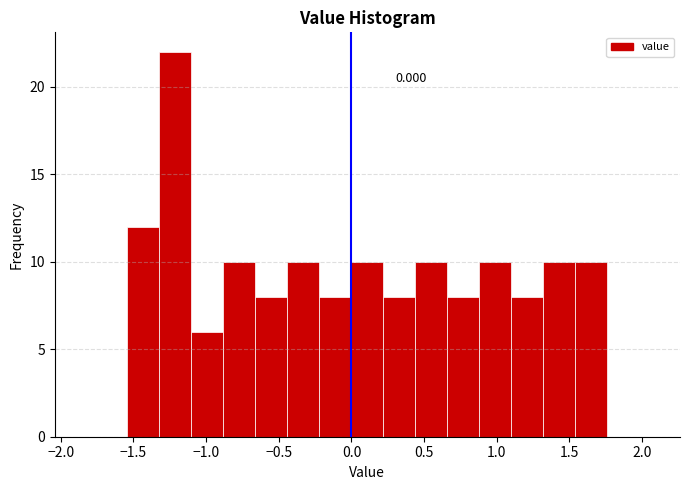

Over which range of the x-axis is the bar tallest?

-1.30 to -1.10